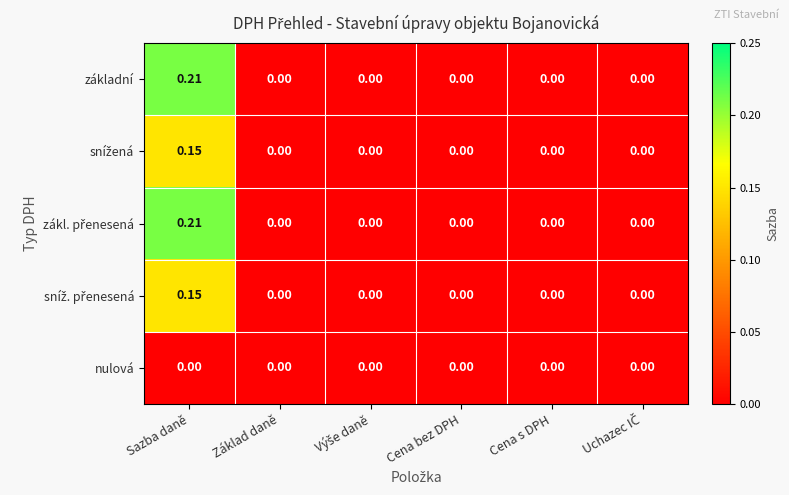

At which category is the sum across all series the highest?

Sazba daně